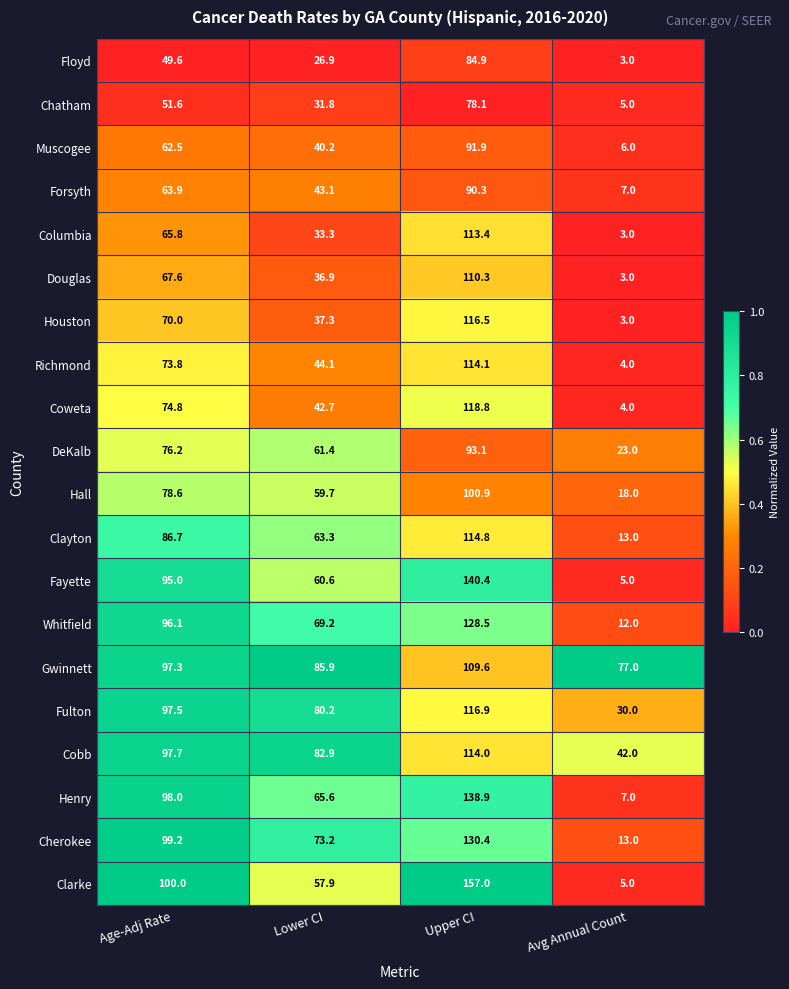

List the series in order of their peak value, highest first.

Clarke, Fayette, Henry, Cherokee, Whitfield, Coweta, Fulton, Houston, Clayton, Richmond, Cobb, Columbia, Douglas, Gwinnett, Hall, DeKalb, Muscogee, Forsyth, Floyd, Chatham